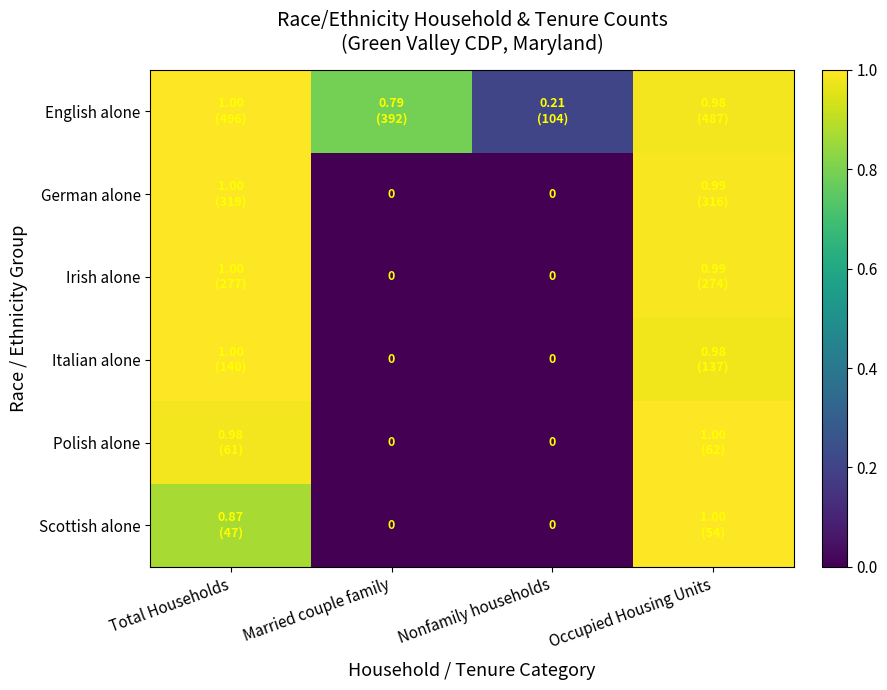

What is the sum of all Scottish alone values?

1.9